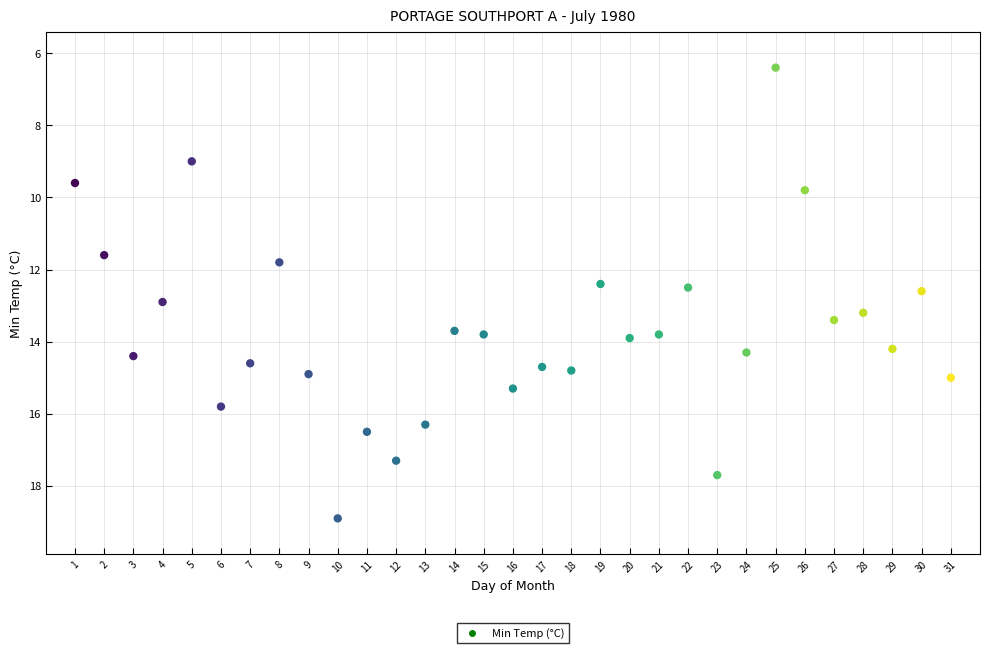

What Y value in the scatter plot is closest to 12?

11.8